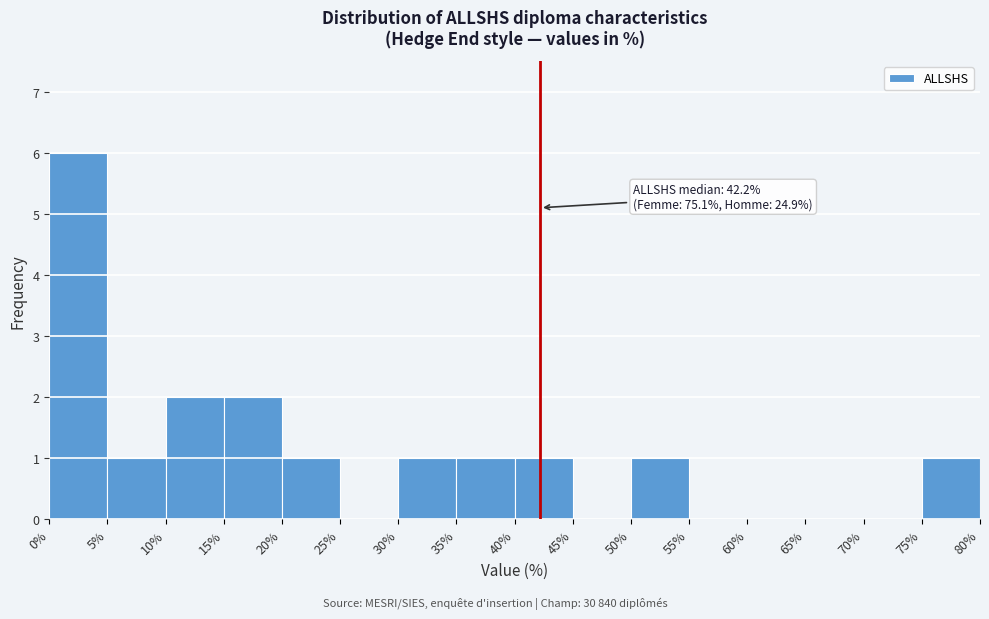

Which range on the x-axis has the tallest bar?

0% to 5%